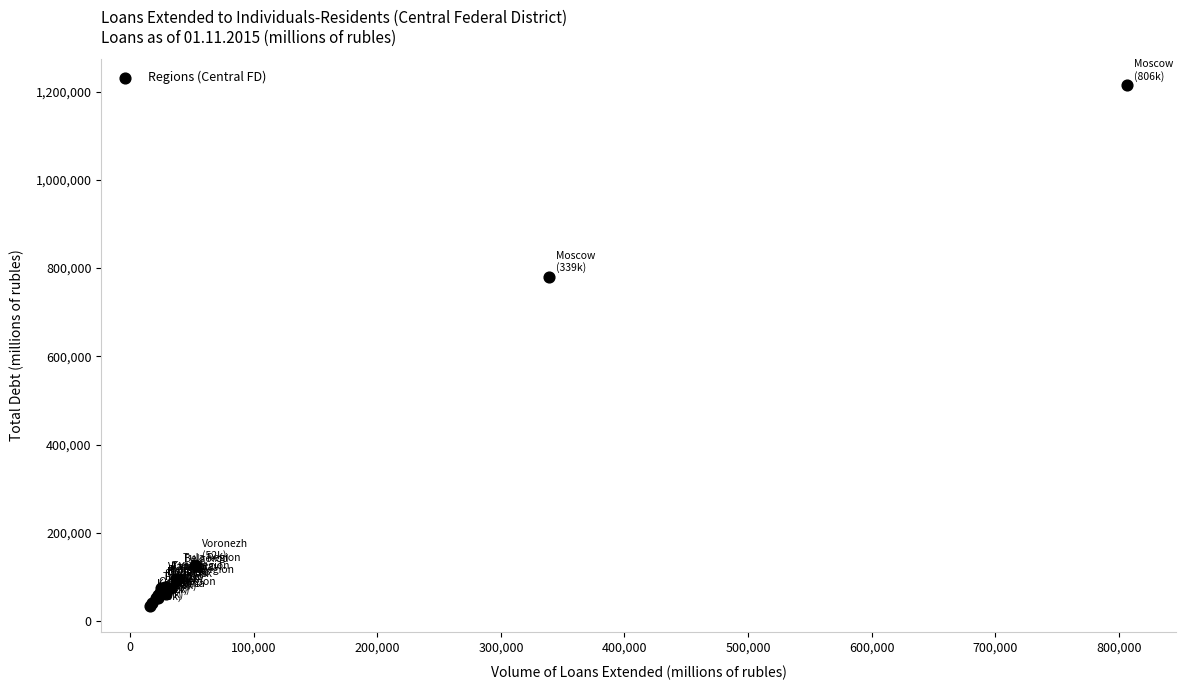

What Y value in the scatter plot is closest to 624697?

780514